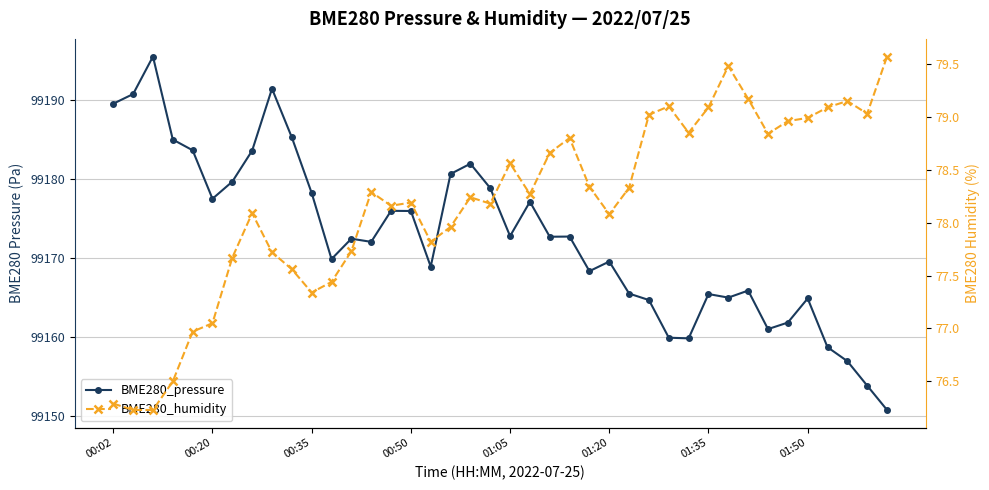

Which series has the largest total across all categories?

BME280_pressure